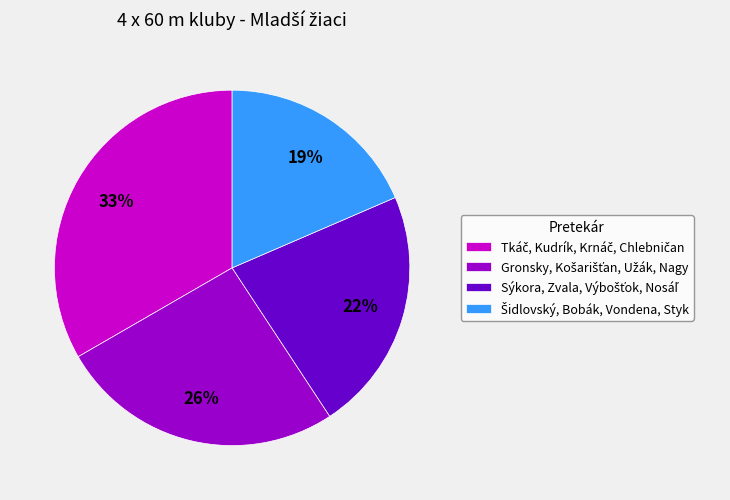

Is there a majority slice in this chart?

No